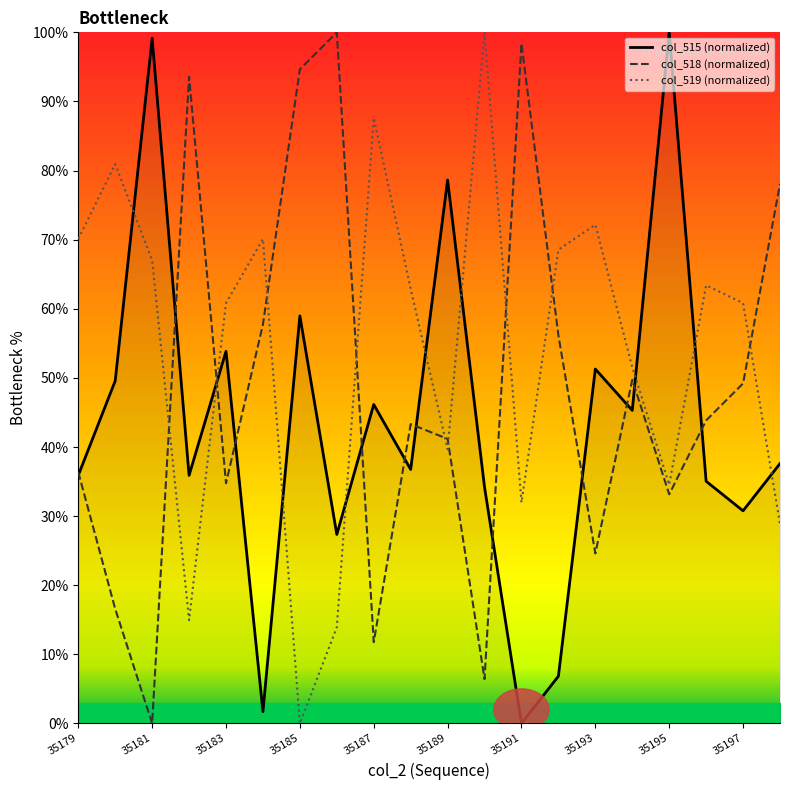

What is the sum of the col_519 values at 35192 and 35195?

103.1